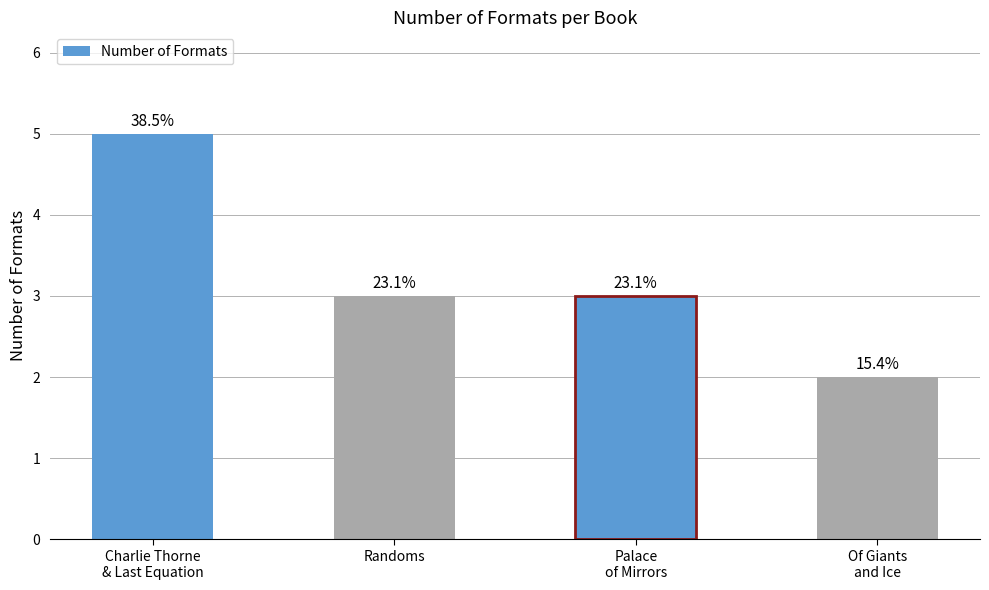

Reading right to left, what are all the values shown in this chart?

2	3	3	5